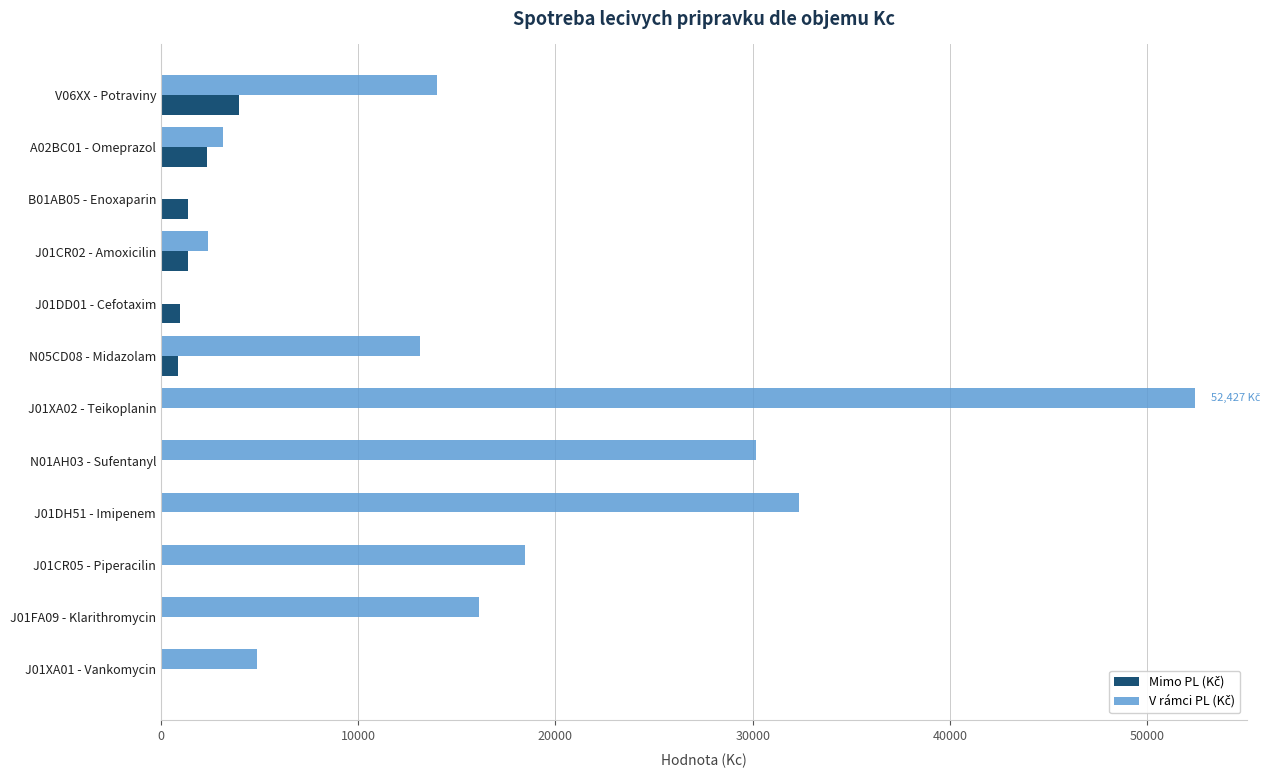

What is the maximum value shown in the chart?

52427.1